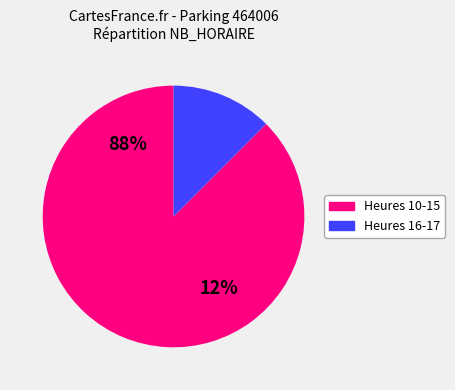

Is 9 the majority of the pie?

No